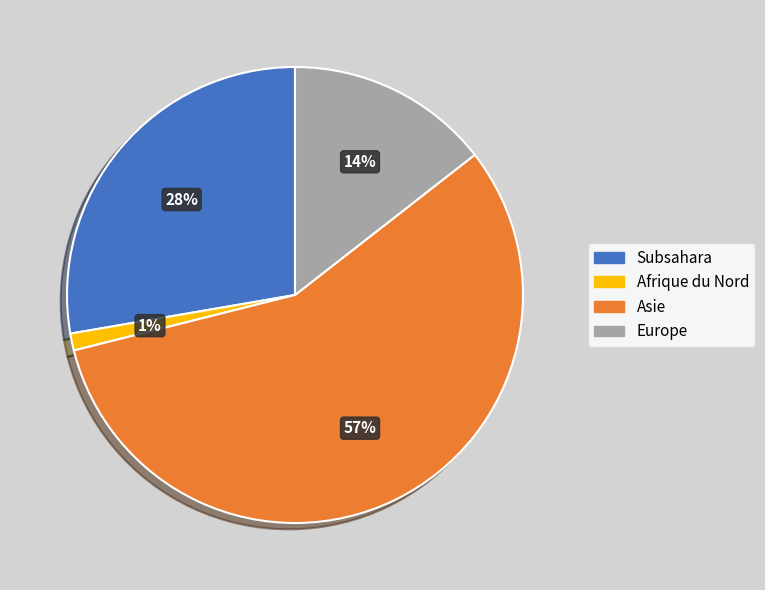

Does any single category account for the majority?

Yes